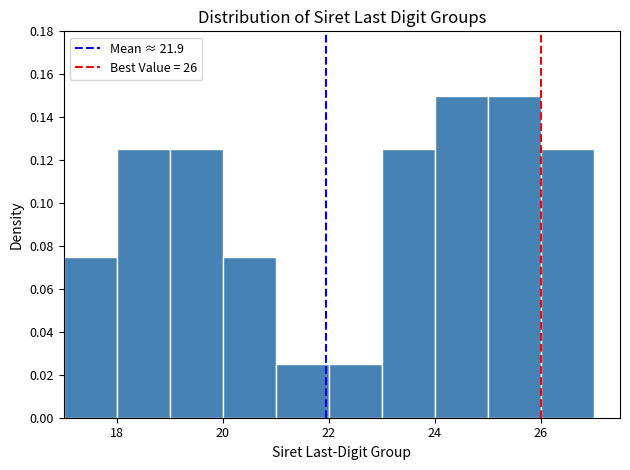

Reading left to right, list every bar in this chart as the range it spans on the x-axis followed by its height. The values are not printed on the chart, so give them approximately, as read against the axis.

17 to 18: 0.076
18 to 19: 0.126
19 to 20: 0.126
20 to 21: 0.076
21 to 22: 0.026
22 to 23: 0.026
23 to 24: 0.126
24 to 25: 0.150
25 to 26: 0.150
26 to 27: 0.126